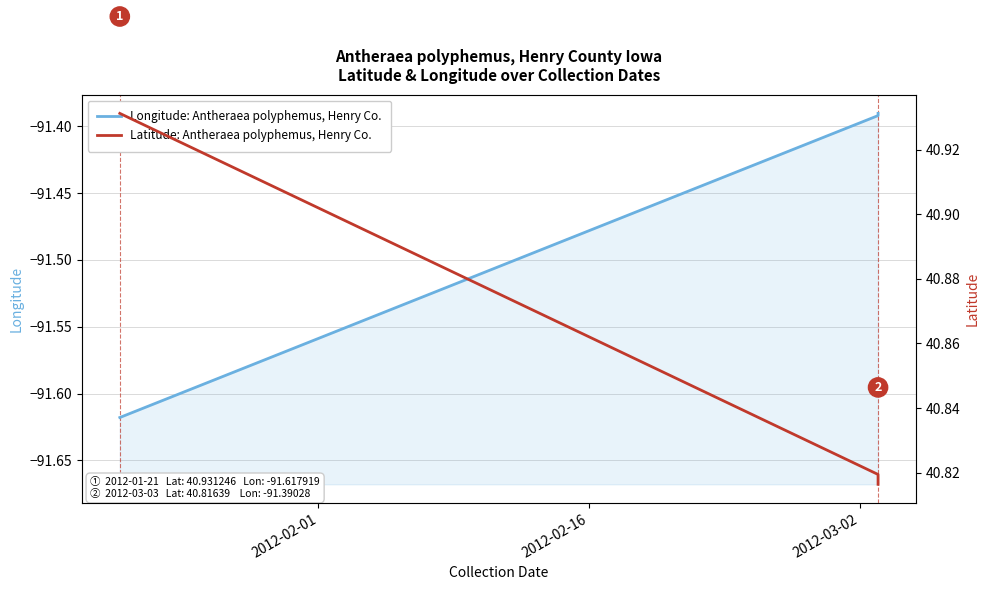

Reading left to right, what are all the values shown in this chart?

Longitude: Antheraea polyphemus, Henry Co.: -91.6	-91.4	-91.4
Latitude: Antheraea polyphemus, Henry Co.: 40.9	40.8	40.8